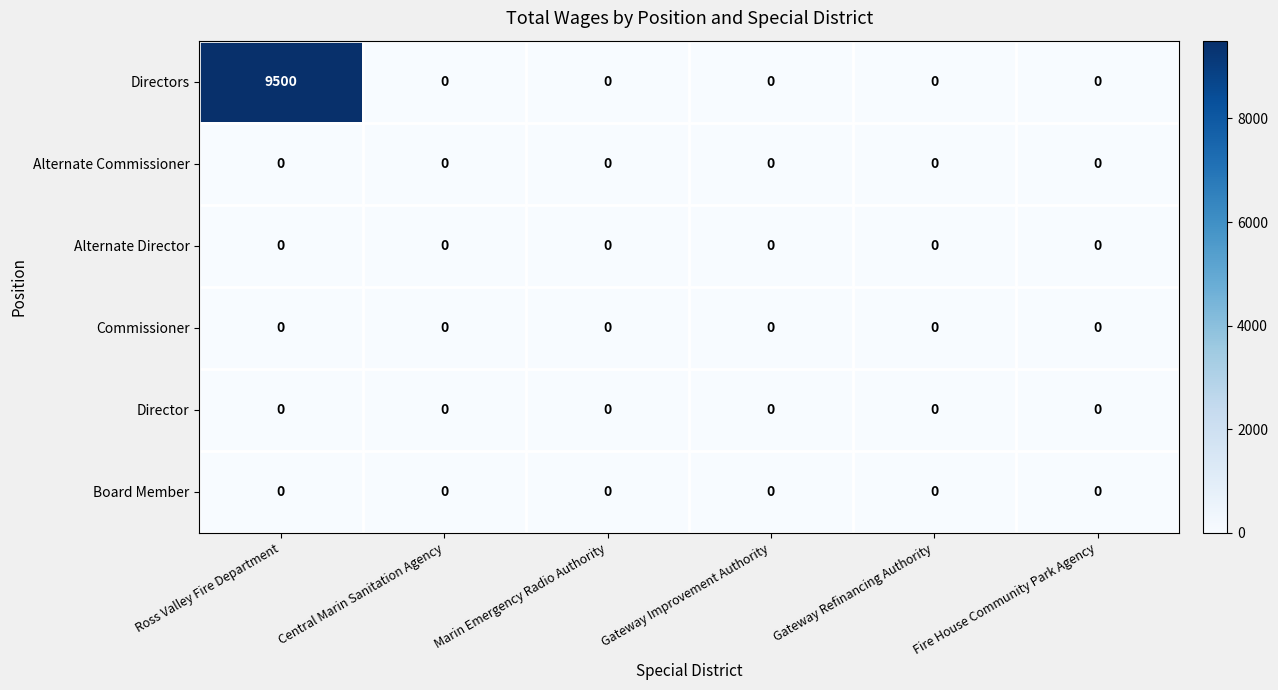

At how many categories does at least one series exceed 3149?

1